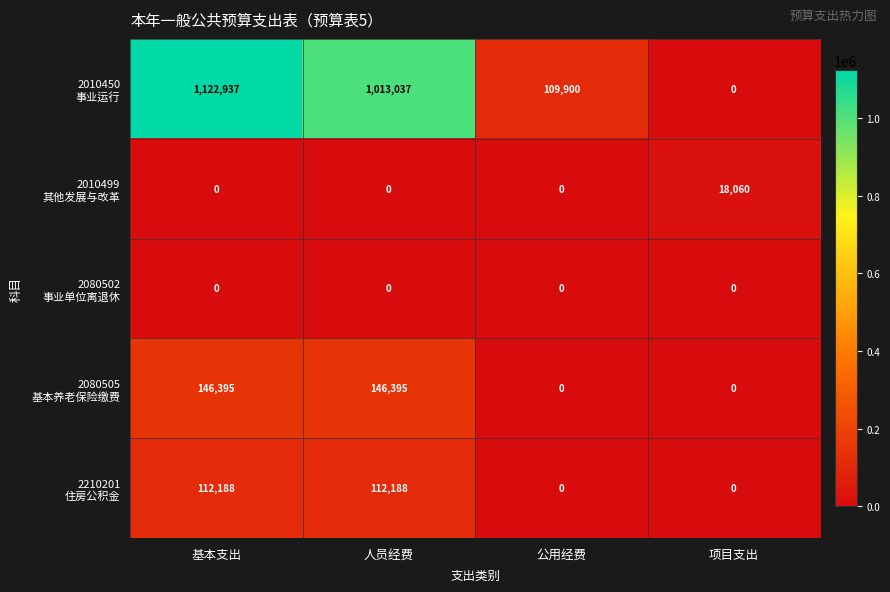

What is the spread (max minus min) of values at 人员经费?

1013037